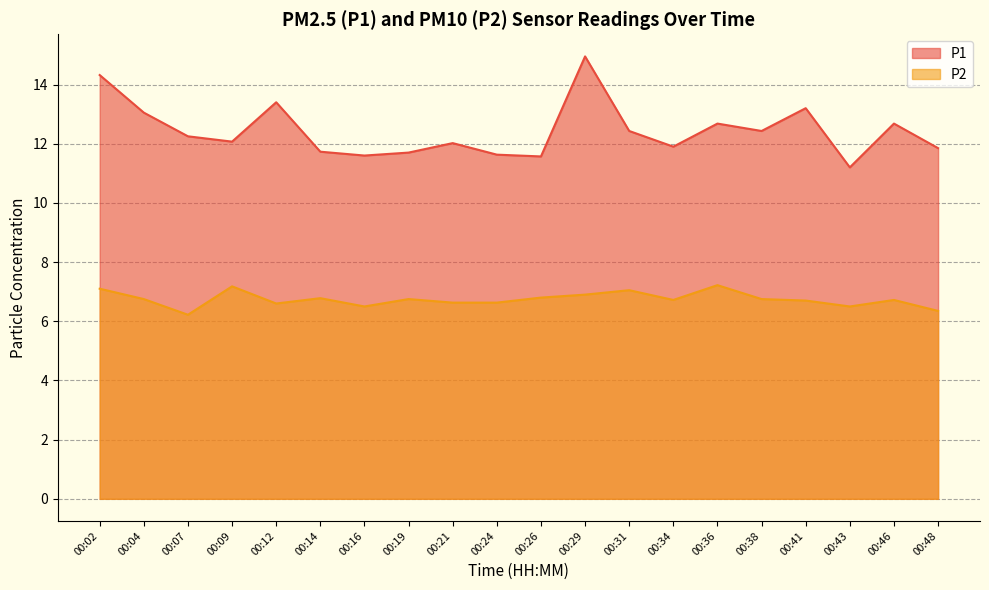

Is the value of P2 at 00:12 greater than the value of P1 at 00:02?

No